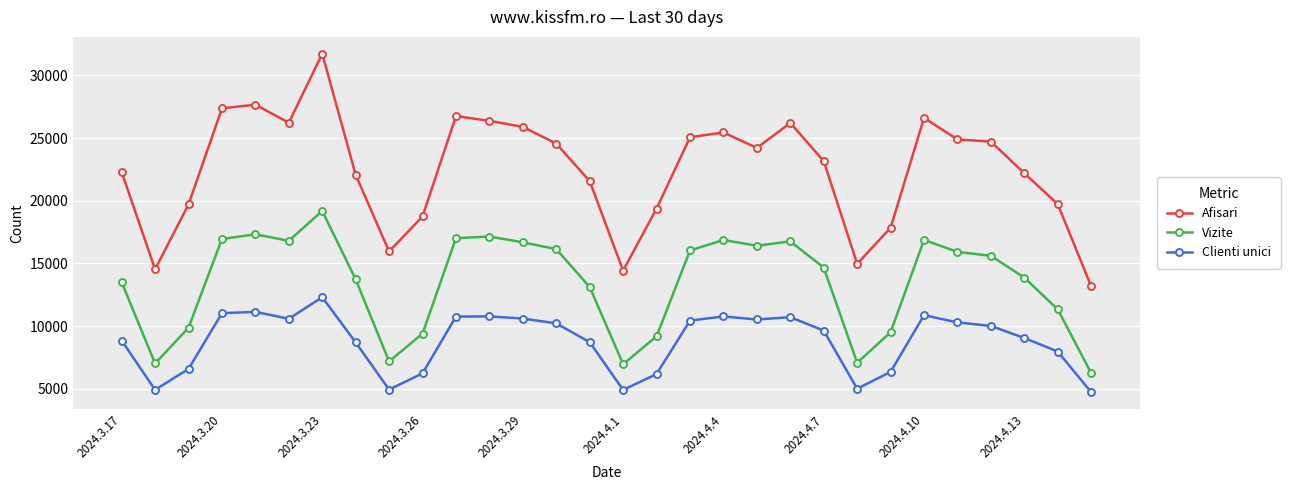

What is the value of the Clienti unici point at the 24th from the left?

6341